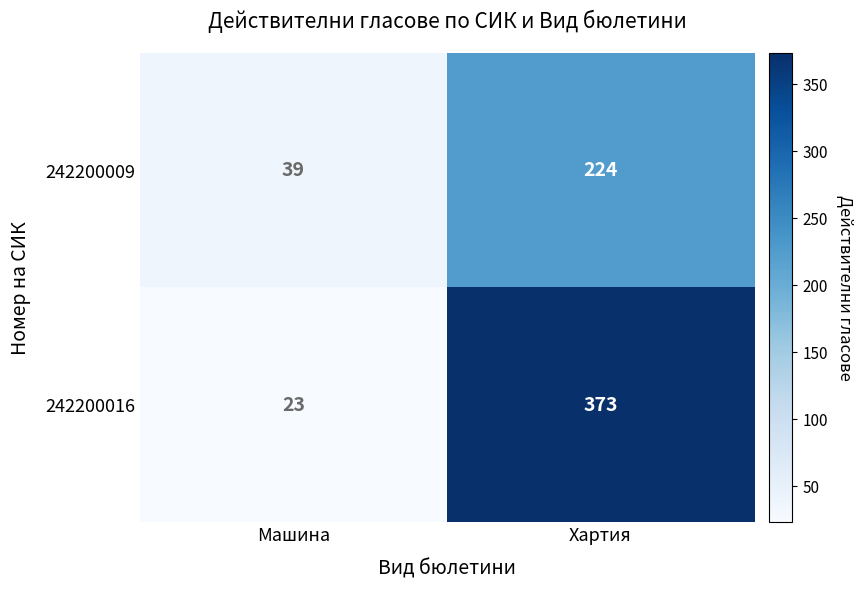

Count the number of data series in this chart.

2